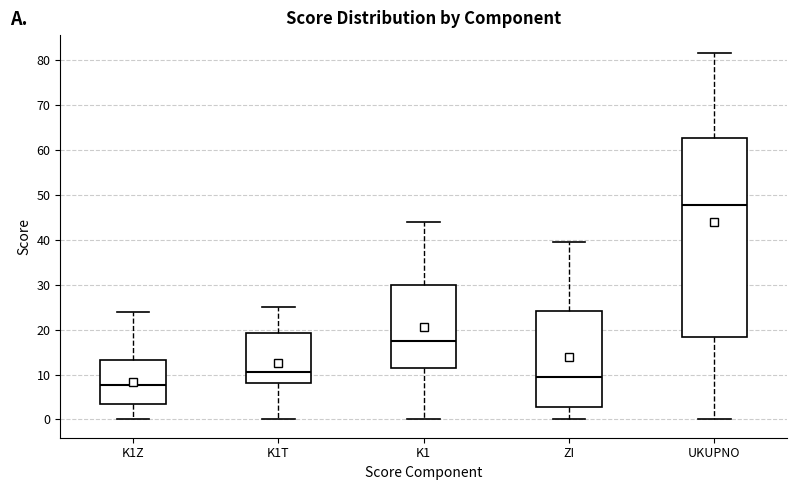

Which box has the lowest median line?

K1Z